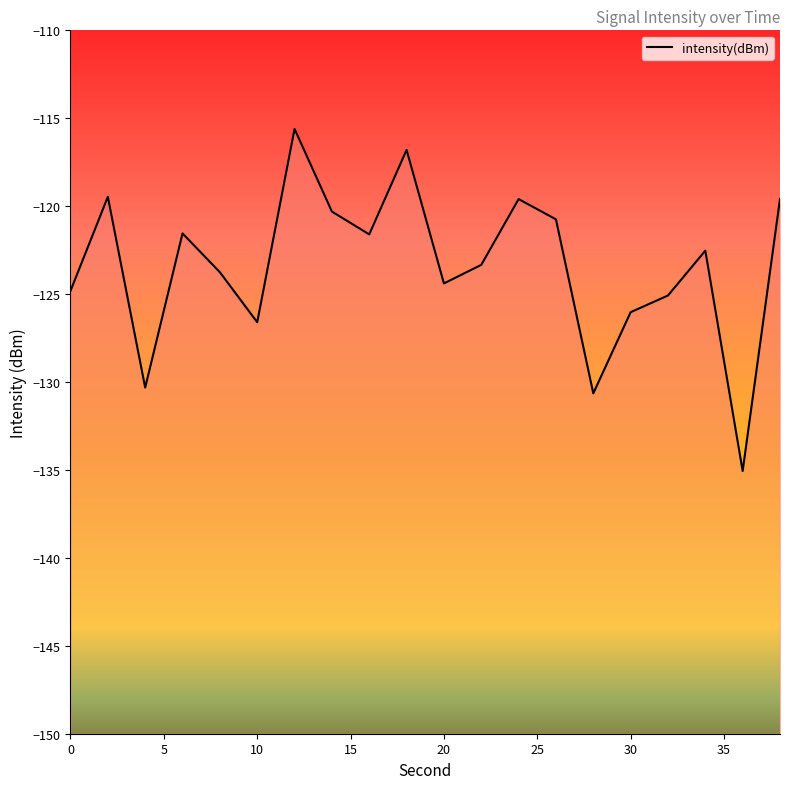

What is the value of the 17th point from the left?

-125.1